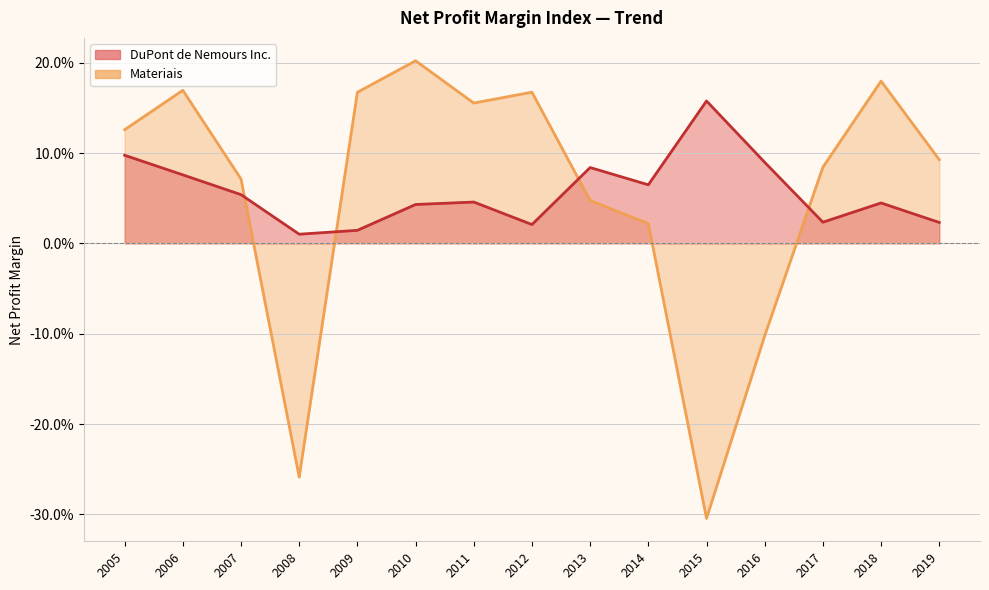

The DuPont de Nemours Inc. series shows 0.1 at 2014. True or false?

True